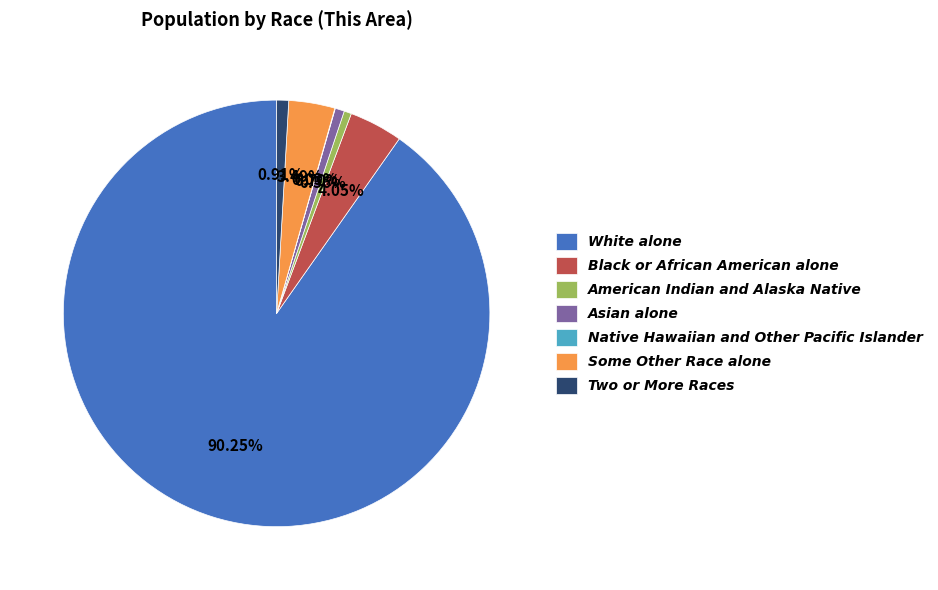

Which slice is the largest?

White alone